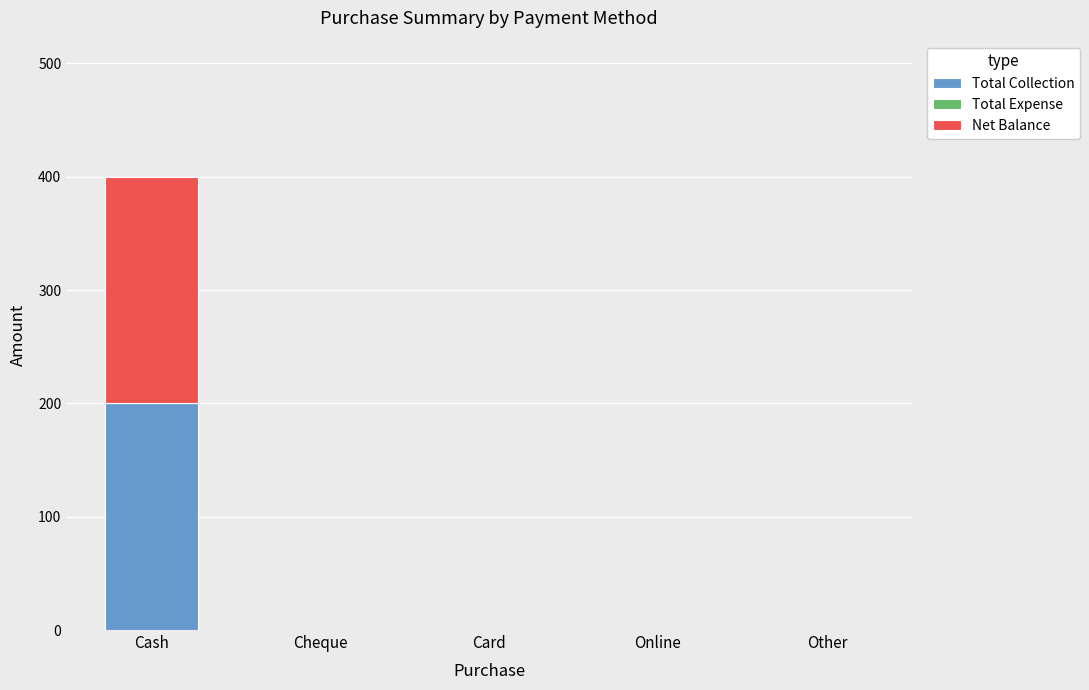

The Total Collection series shows -81 at Cheque. True or false?

False